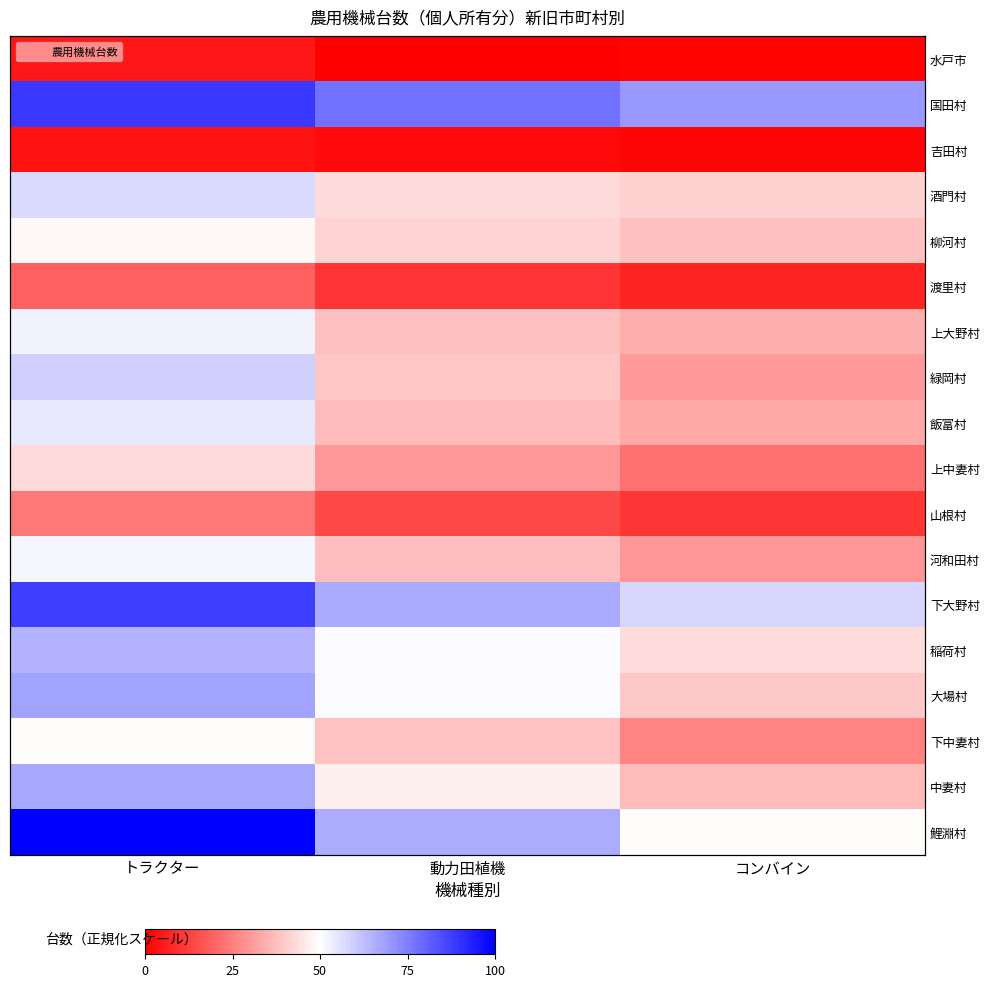

Rank the series at トラクター from lowest to highest value.

吉田村, 水戸市, 渡里村, 山根村, 上中妻村, 柳河村, 下中妻村, 河和田村, 上大野村, 飯富村, 酒門村, 緑岡村, 稲荷村, 中妻村, 大場村, 下大野村, 国田村, 鯉淵村